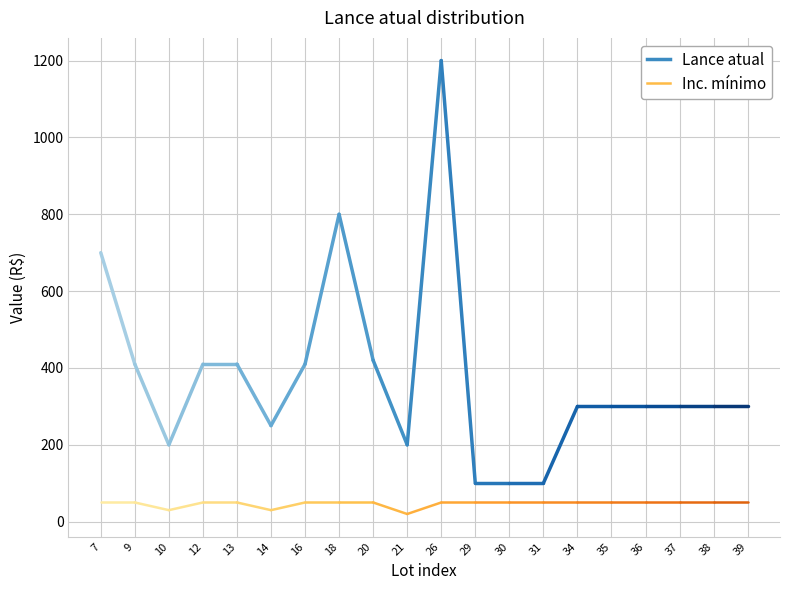

In Lance atual, how many points are higher than both neighbors (excluding endpoints)?

2